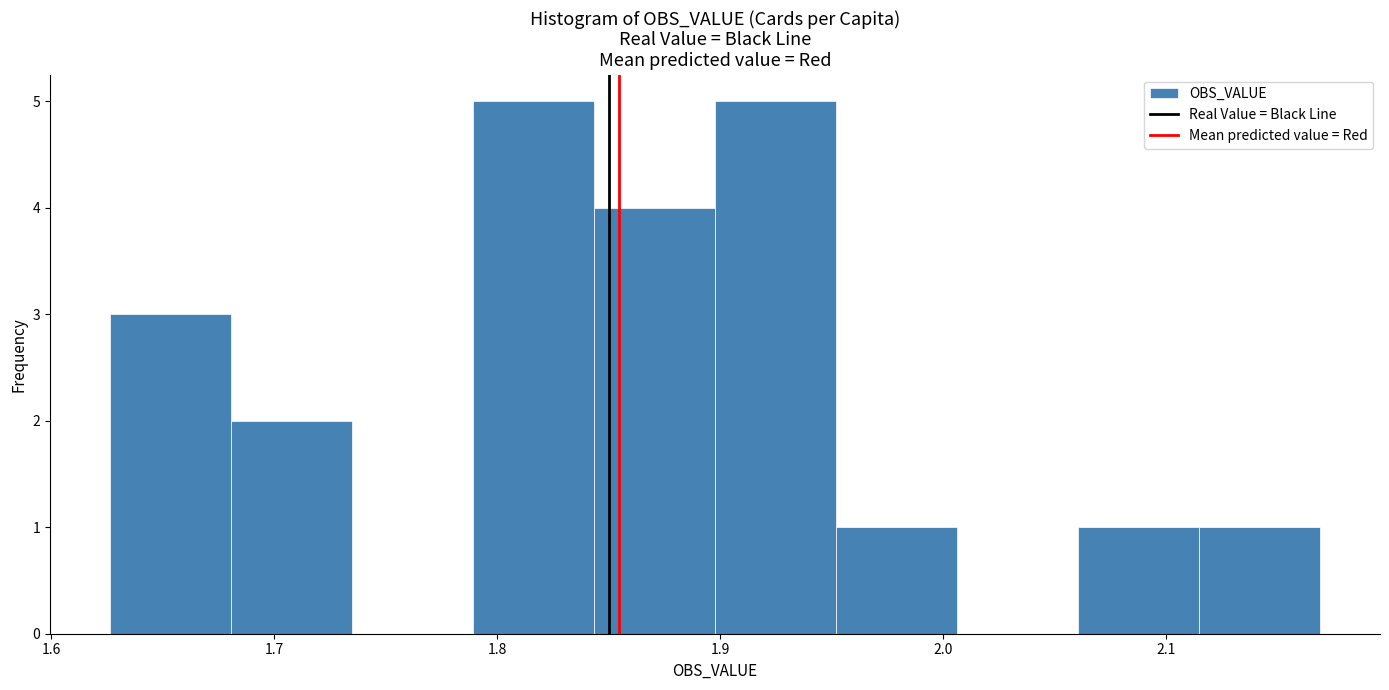

How tall is the bar that spans 1.84 to 1.90 on the x-axis? Neither the bar edges nor the heights are printed on the chart, so give them approximately, as read against the axes.

4